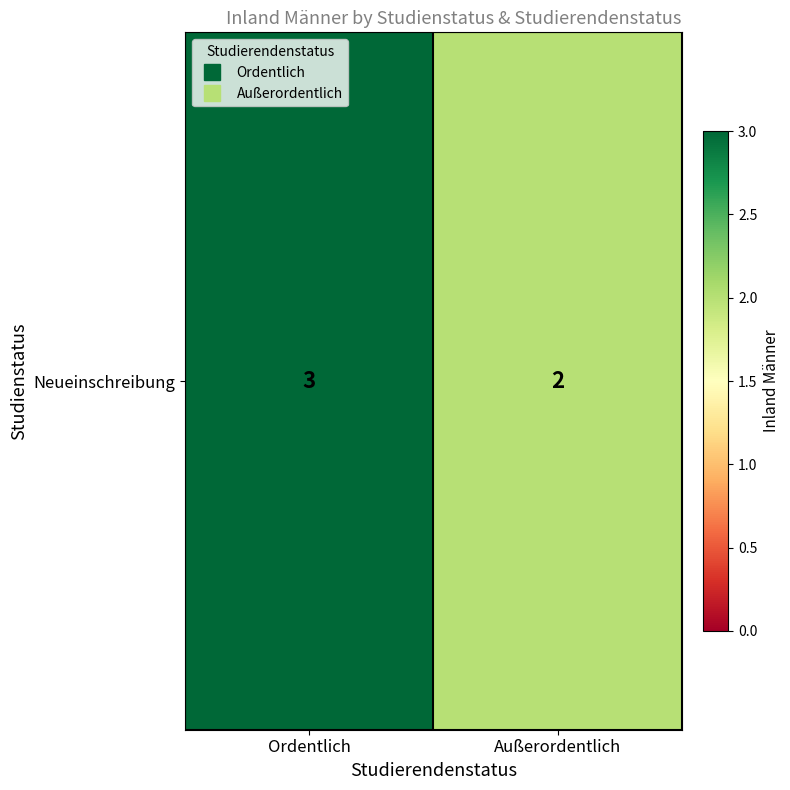

Reading left to right, what are all the values shown in this chart?

3	2